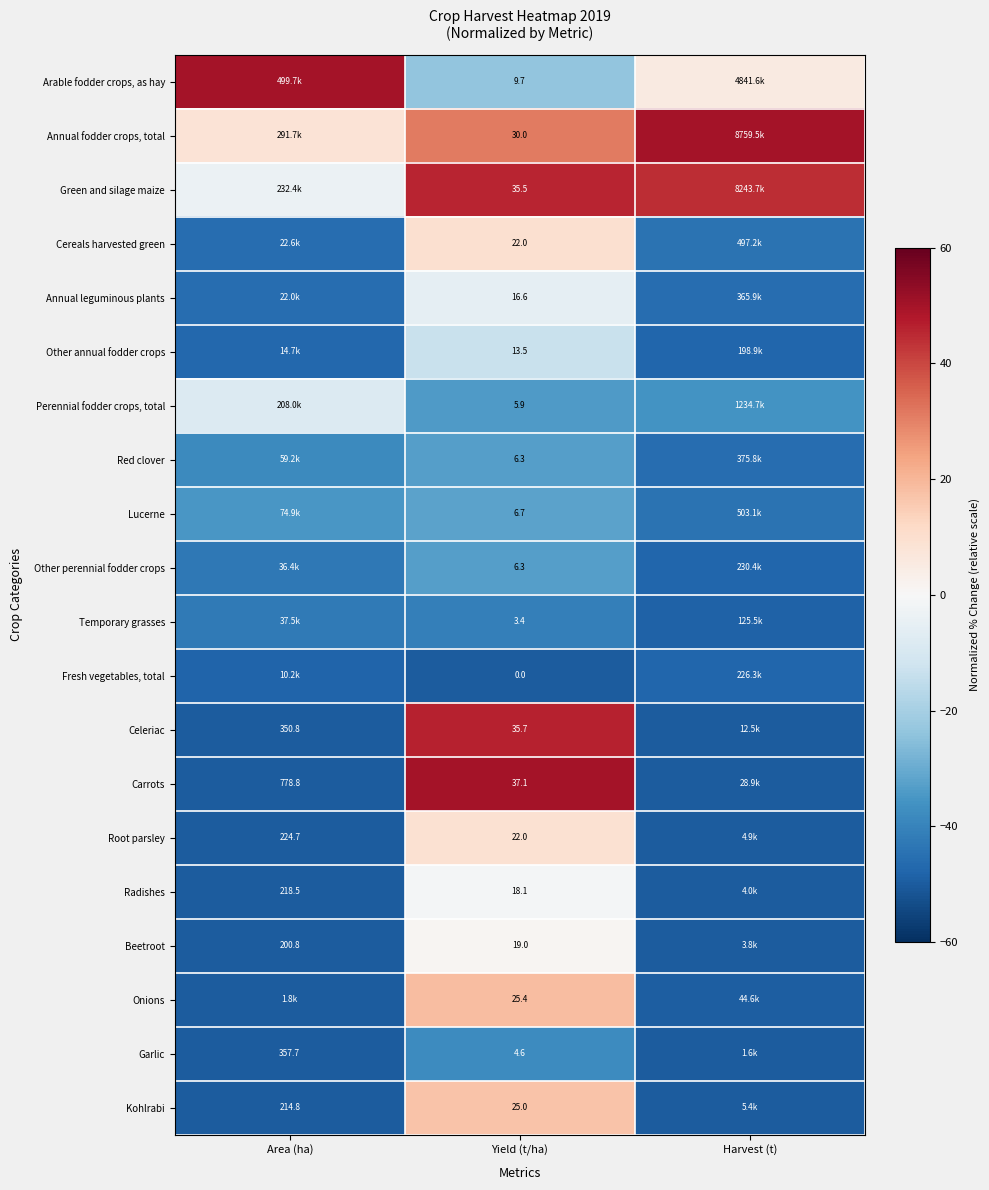

How many data points in Cereals harvested green are less than -44?

2